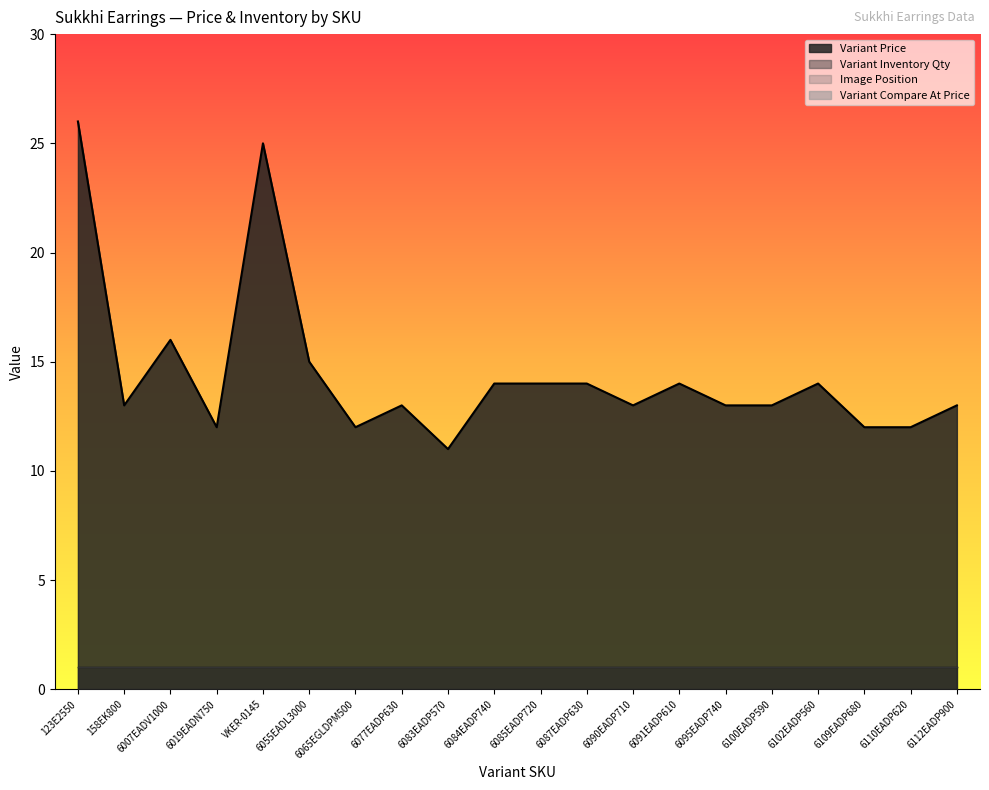

The Image Position series shows 2 at 6090EADP710. True or false?

False